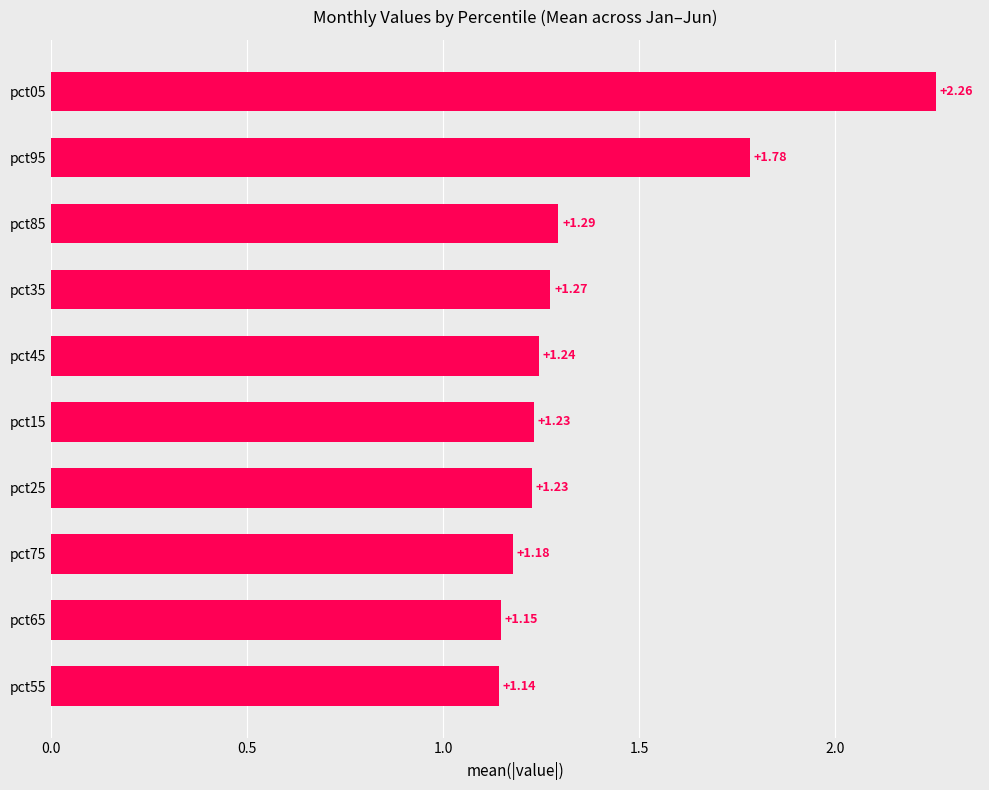

What is the difference between the values at pct95 and pct35?

0.5